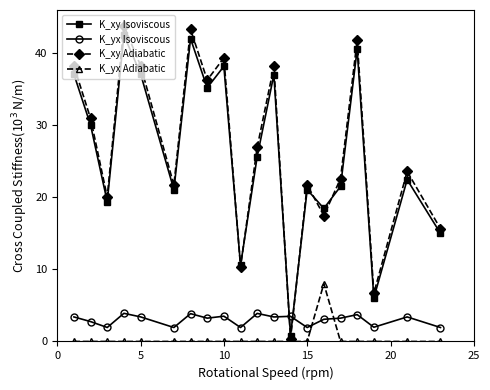

How many lines are shown in the chart?

4